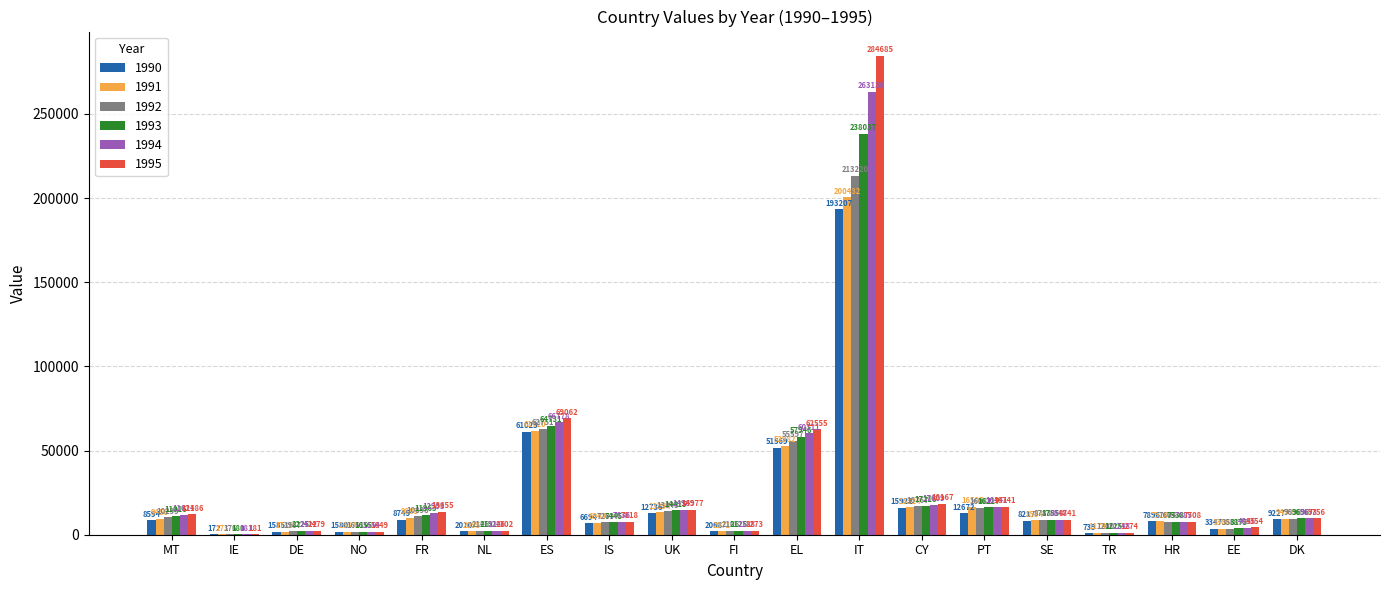

Between DE and IT, which series saw the biggest shift?

1995